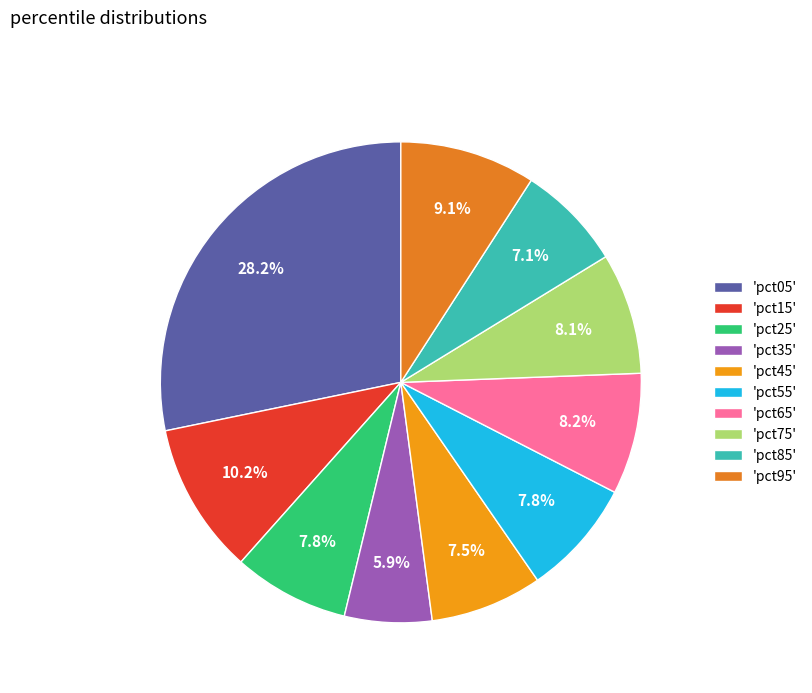

How many slices are in this pie chart?

10